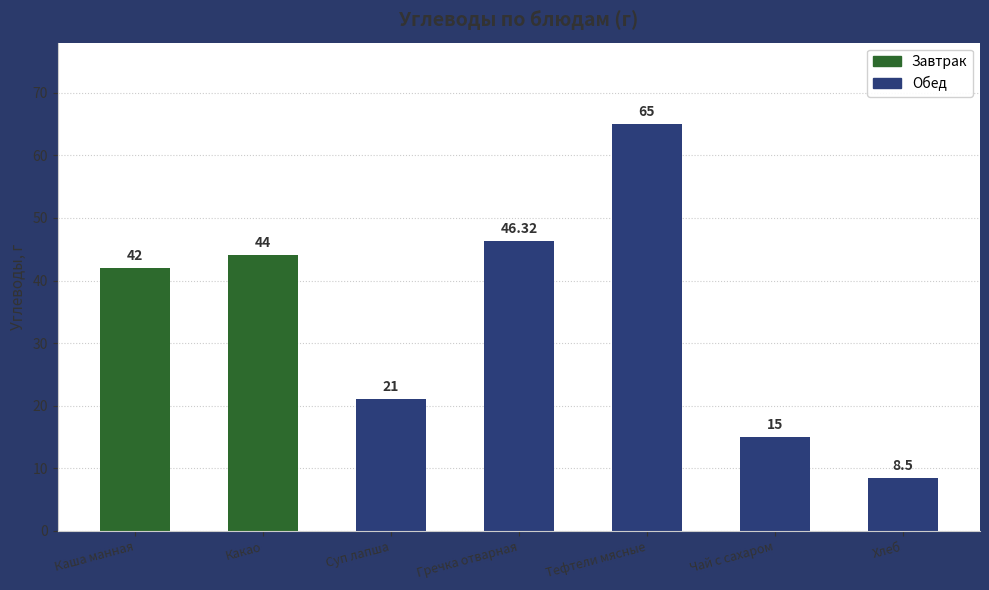

Reading left to right, transcribe all the data shown in this chart.

Каша манная=42.0	Какао=44.0	Суп лапша=21.0	Гречка отварная=46.3	Тефтели мясные=65.0	Чай с сахаром=15.0	Хлеб=8.5